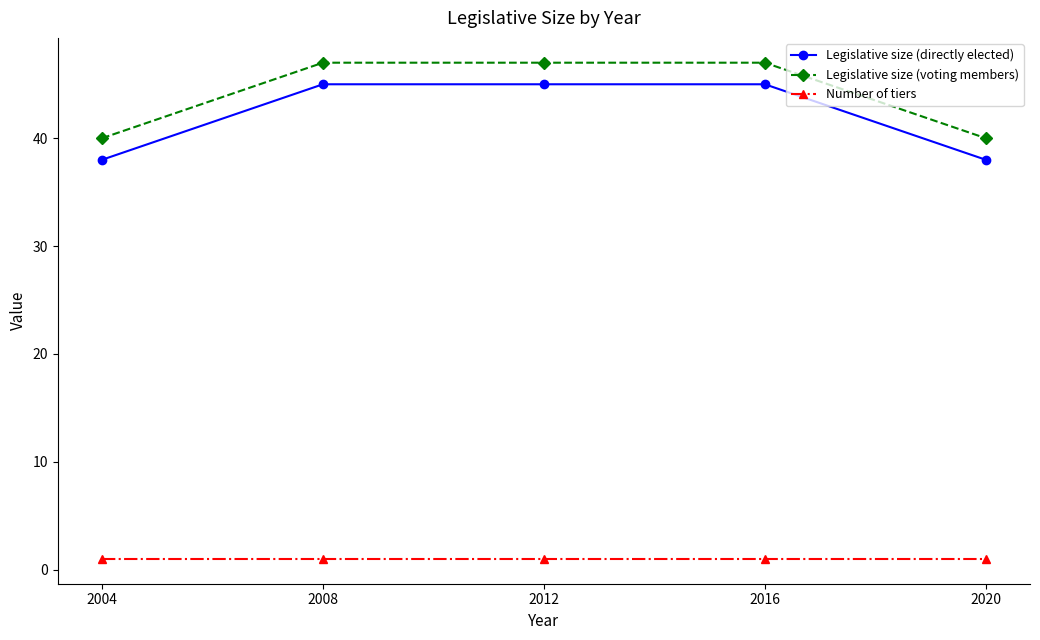

True or false: Legislative size (directly elected) and Legislative size (voting members) cross at least once.

False